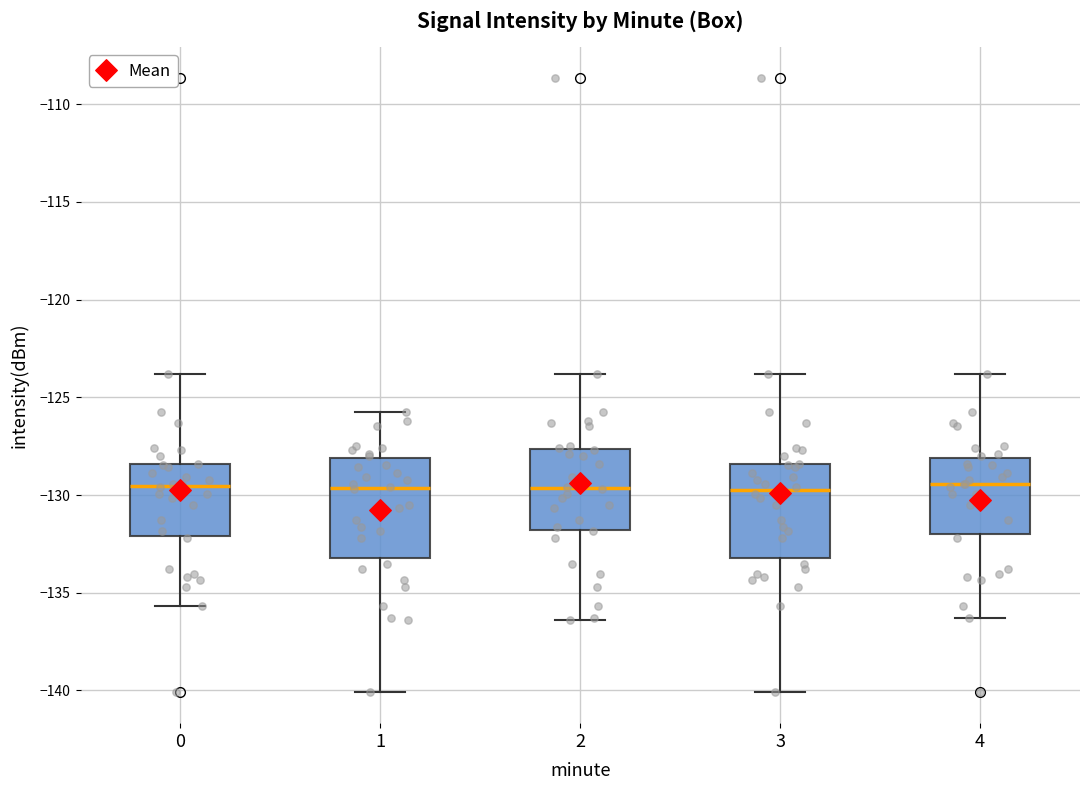

Reading left to right, read every box against the y-axis: the position of its median line, the range the box covers, and the ends of its whiskers. The values are not printed on the chart, so give them approximately, as read against the axis.

0: median -129.5, box -132.0 to -128.5, whiskers -135.5 to -124.0
1: median -129.5, box -133.0 to -128.0, whiskers -140.0 to -125.5
2: median -129.5, box -132.0 to -127.5, whiskers -136.5 to -124.0
3: median -130.0, box -133.0 to -128.5, whiskers -140.0 to -124.0
4: median -129.5, box -132.0 to -128.0, whiskers -136.5 to -124.0